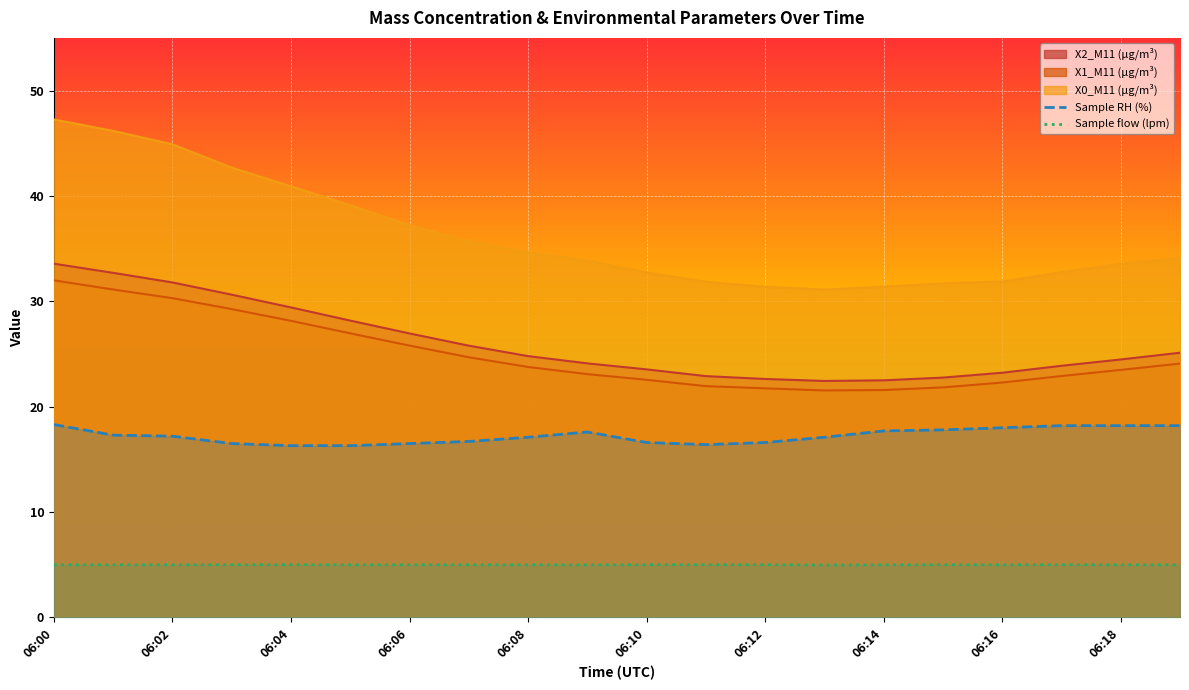

What is the label of the 20th point from the left?

19